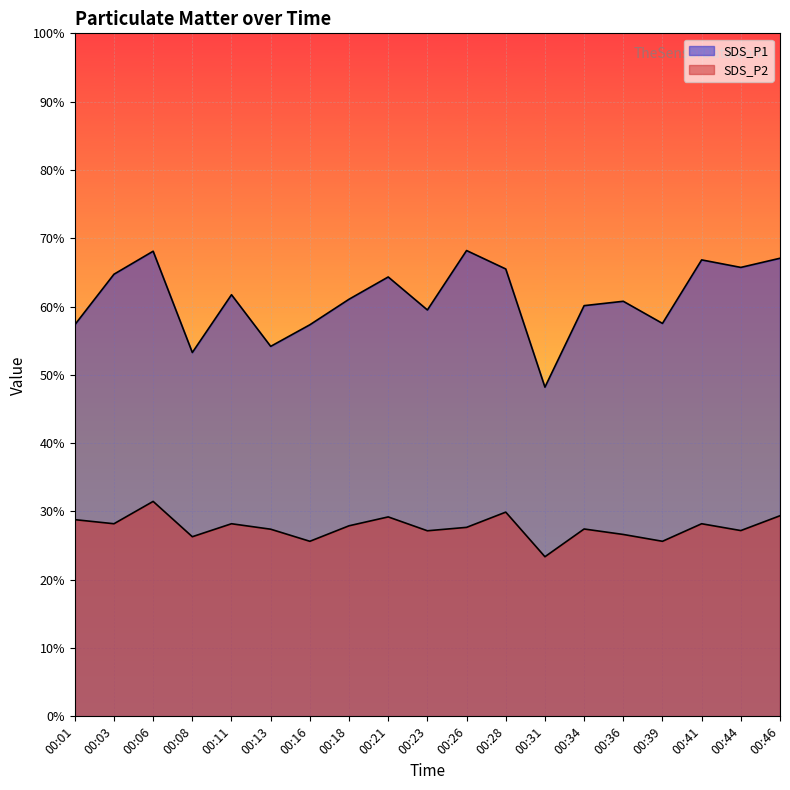

Is it true that SDS_P1 equals 101.8 at 00:26?

False